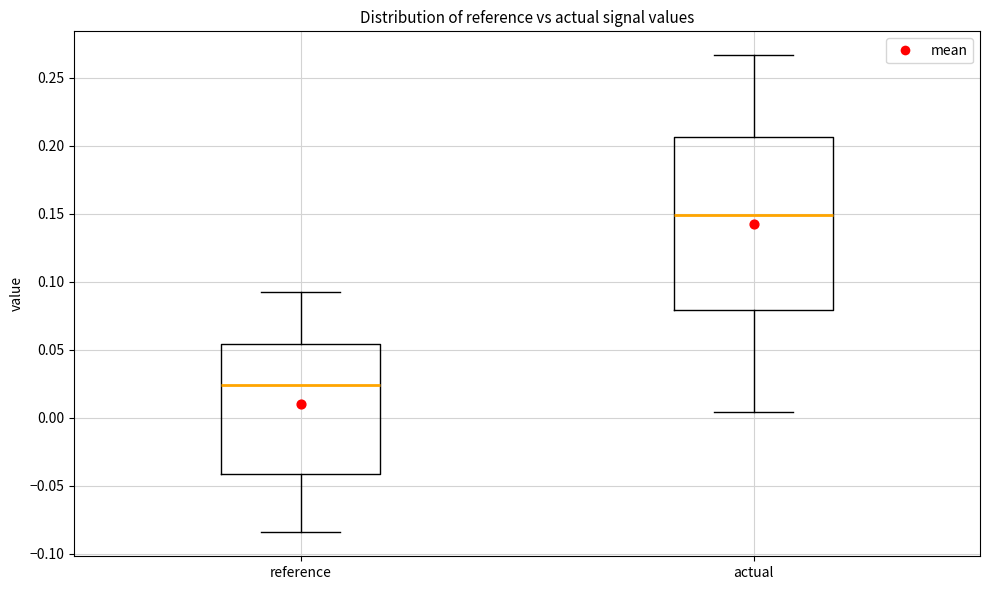

Reading left to right, transcribe this box plot: for each box, give where its median line is, the range the box spans, and where its two whiskers end, as read against the y-axis. The values are not printed on the chart, so give them approximately, as read against the axis.

reference: median 0.025, box -0.040 to 0.055, whiskers -0.085 to 0.090
actual: median 0.150, box 0.080 to 0.205, whiskers 0.005 to 0.265